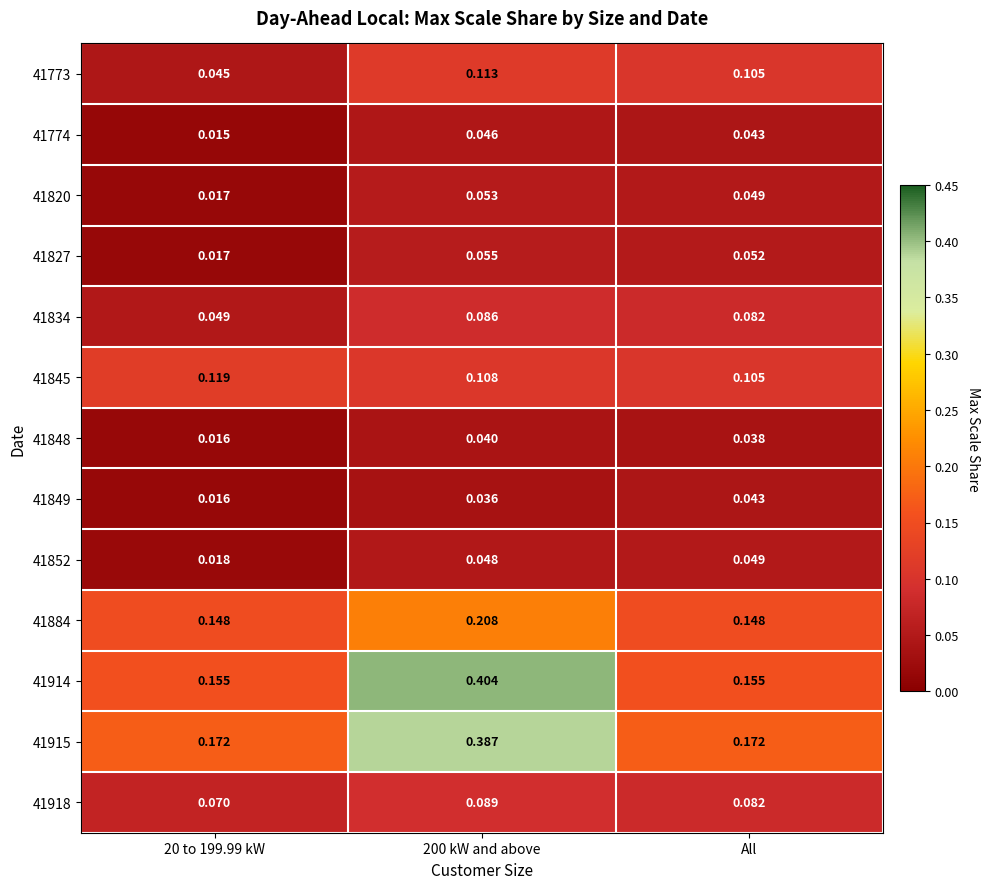

Where is 41845 nearest to the value 0?

All